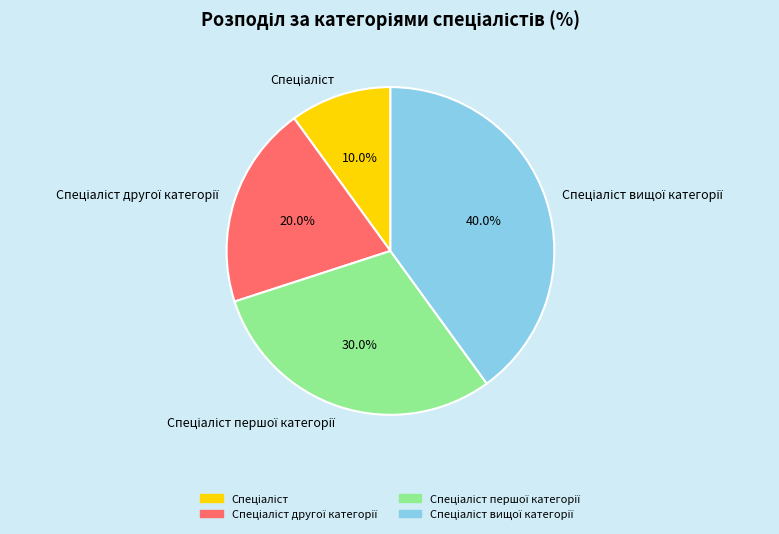

Does any single category account for the majority?

No